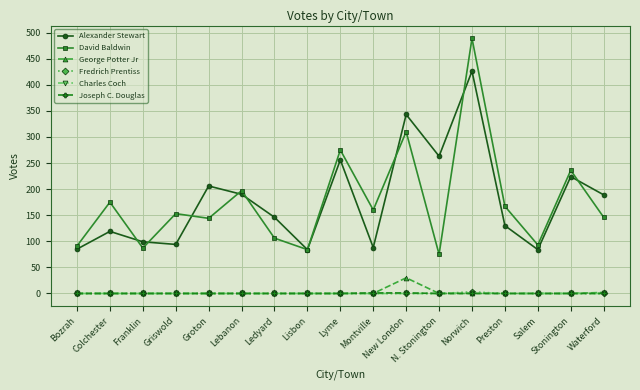

The Joseph C. Douglas series shows 0 at Ledyard. True or false?

True